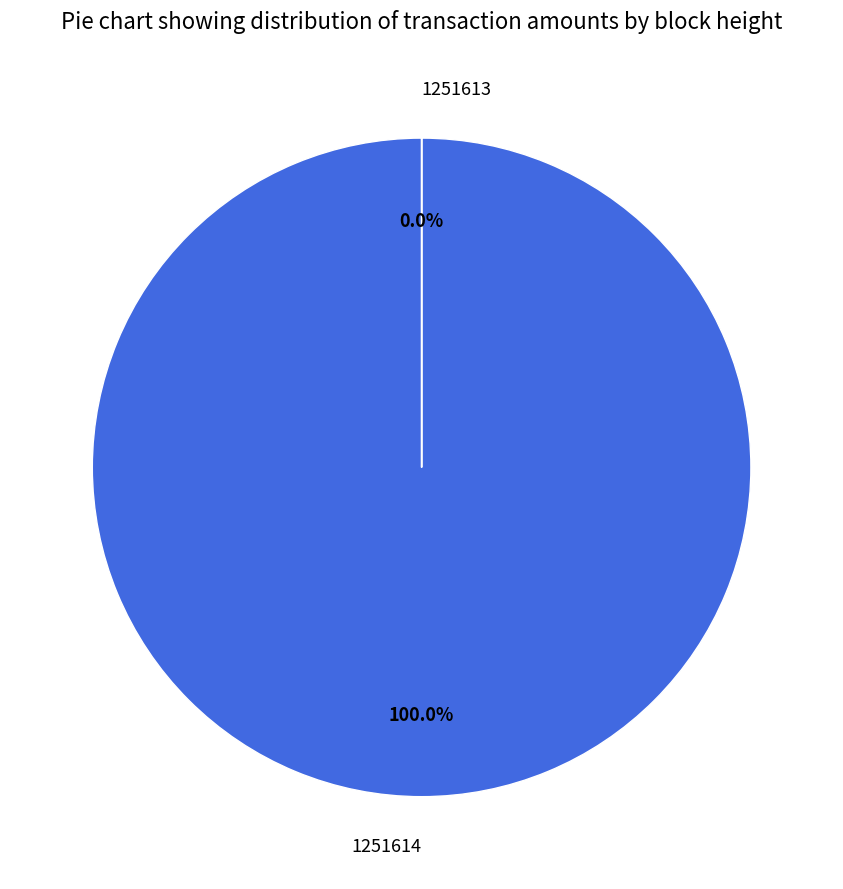

How many segments does this pie chart have?

2